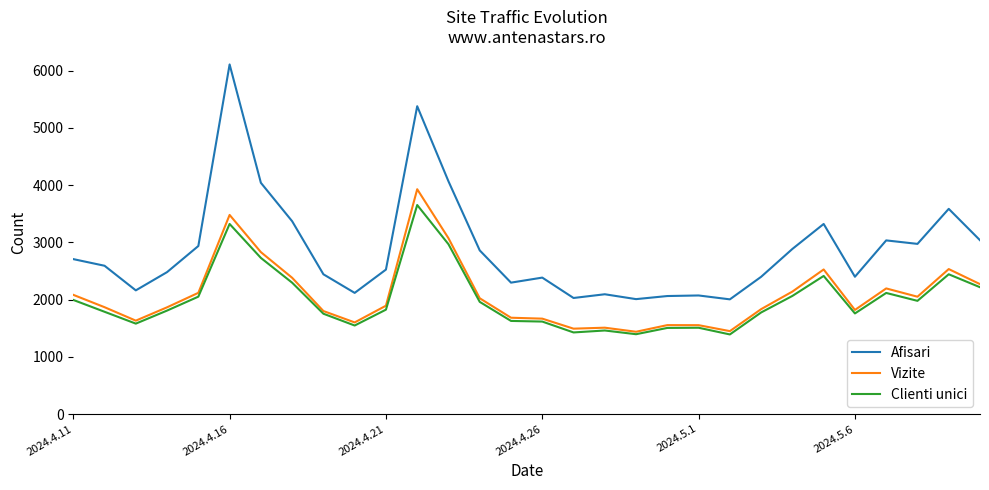

What is the lowest value of the Clienti unici series?

1392